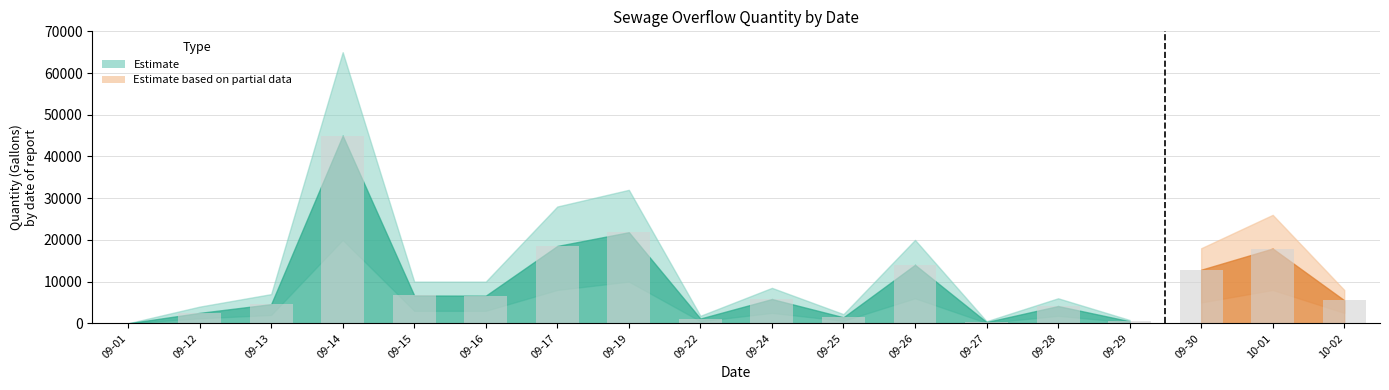

Does the chart contain any negative values?

No